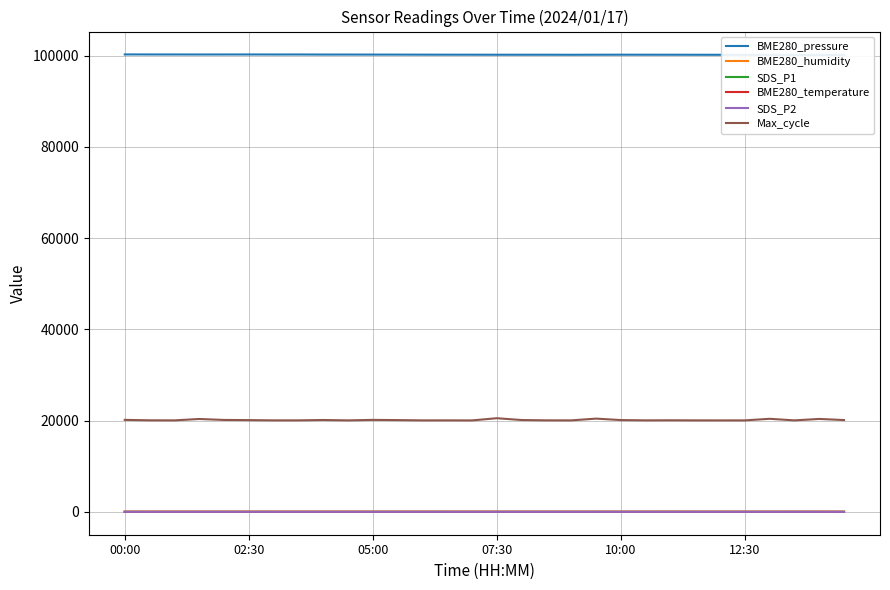

Between 14 and 9, which is larger?

9